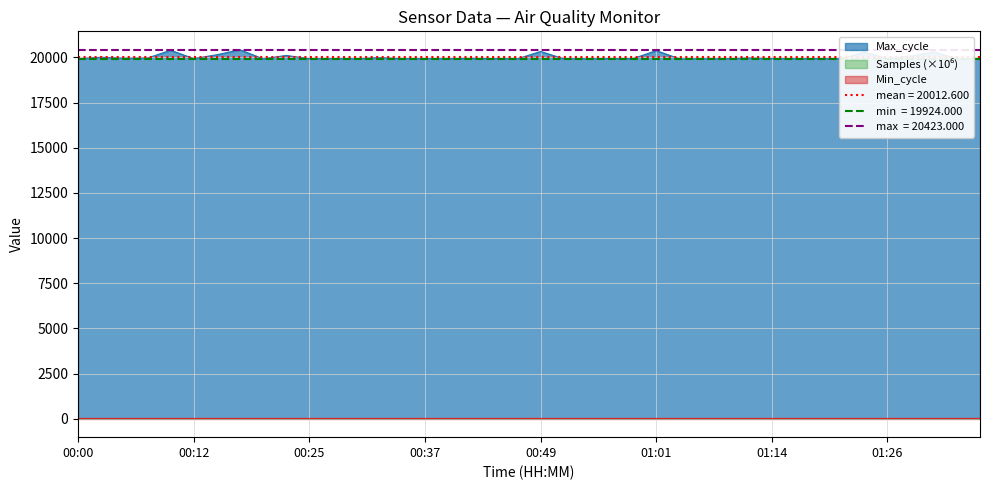

Which category has the lowest value across all series?

01:14